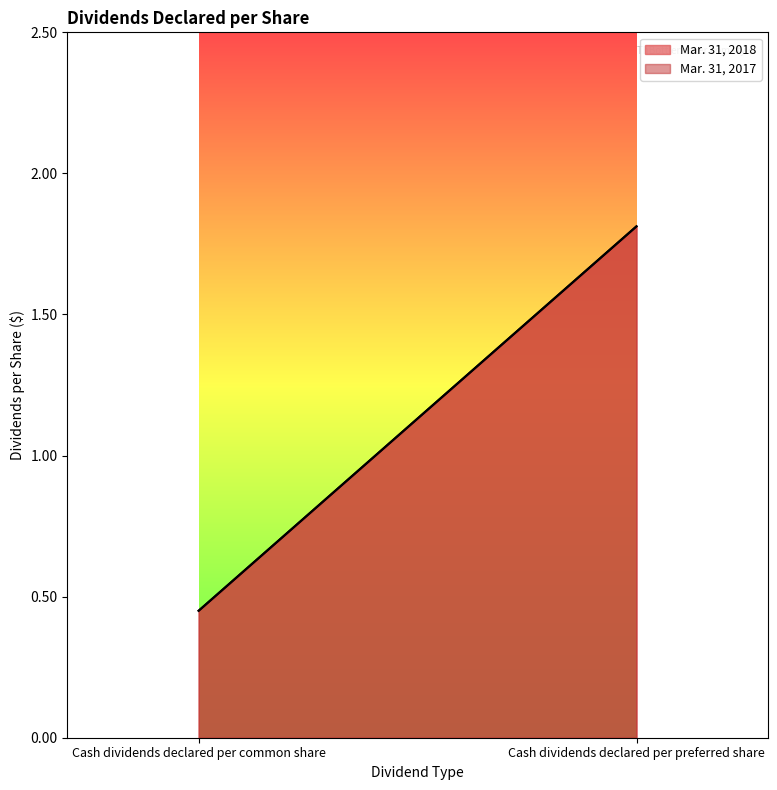

How many data points in Mar. 31, 2018 are above 1?

1